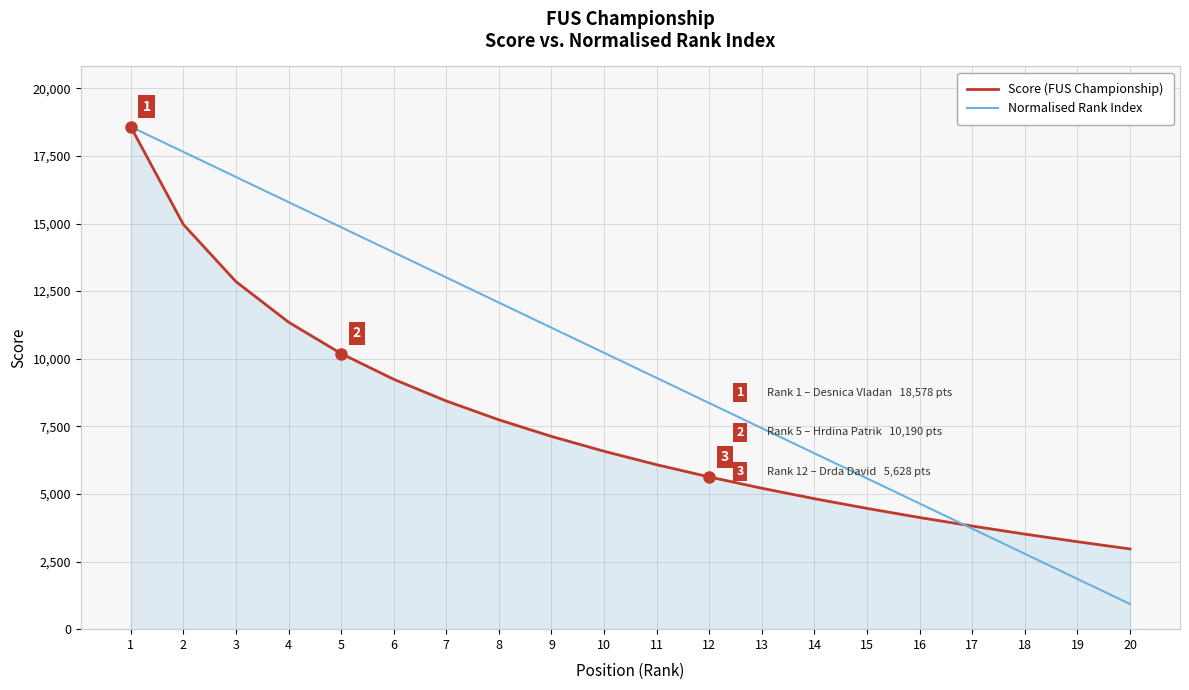

Reading left to right, transcribe all the data shown in this chart.

Score (FUS Championship): 1=18578.0	2=14966.0	3=12852.0	4=11353.0	5=10190.0	6=9240.0	7=8437.0	8=7741.0	9=7127.0	10=6578.0	11=6081.0	12=5628.0	13=5211.0	14=4824.0	15=4465.0	16=4128.0	17=3813.0	18=3515.0	19=3233.0	20=2966.0
Normalised Rank Index: 1=18578.0	2=17649.1	3=16720.2	4=15791.3	5=14862.4	6=13933.5	7=13004.6	8=12075.7	9=11146.8	10=10217.9	11=9289.0	12=8360.1	13=7431.2	14=6502.3	15=5573.4	16=4644.5	17=3715.6	18=2786.7	19=1857.8	20=928.9